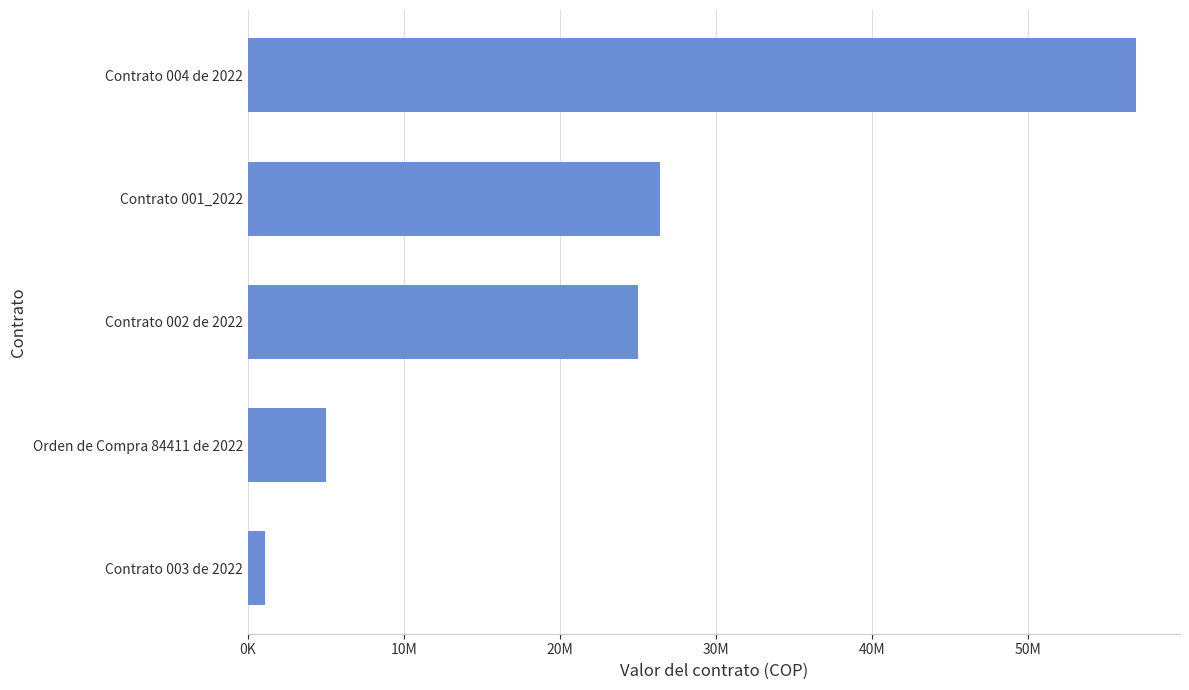

Rank the categories by value from highest to lowest.

Contrato 004 de 2022, Contrato 001_2022, Contrato 002 de 2022, Orden de Compra 84411 de 2022, Contrato 003 de 2022